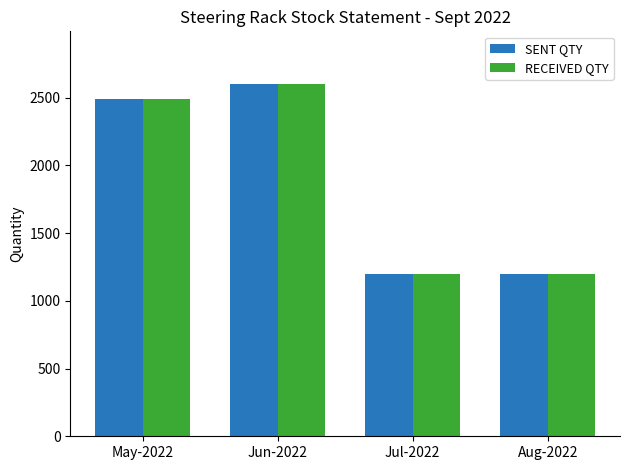

True or false: RECEIVED QTY has a value of 1605 at Jun-2022.

False